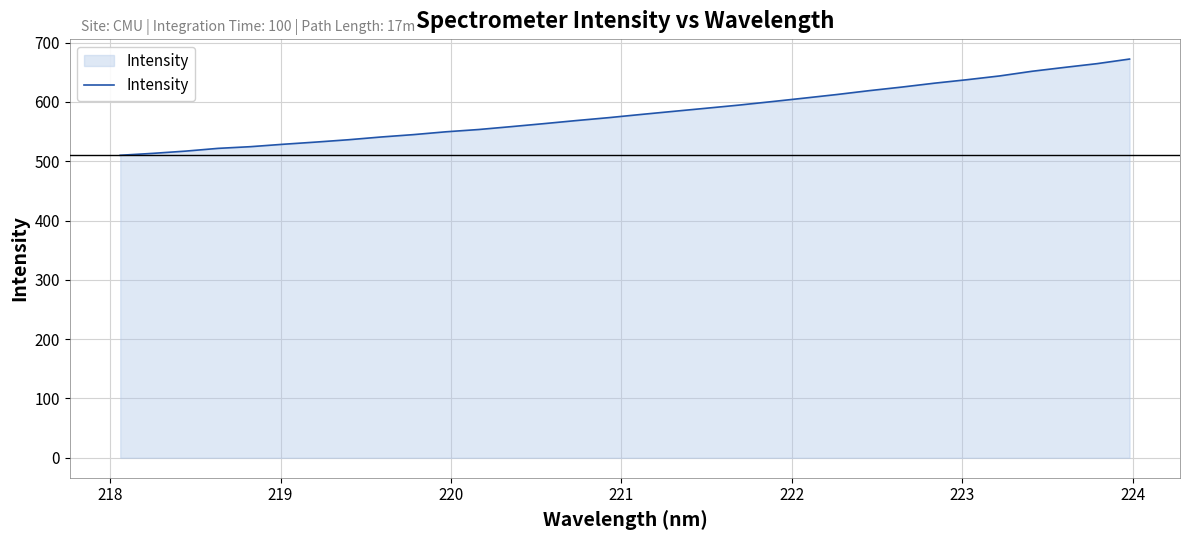

What is the difference between the maximum and minimum values?

162.2